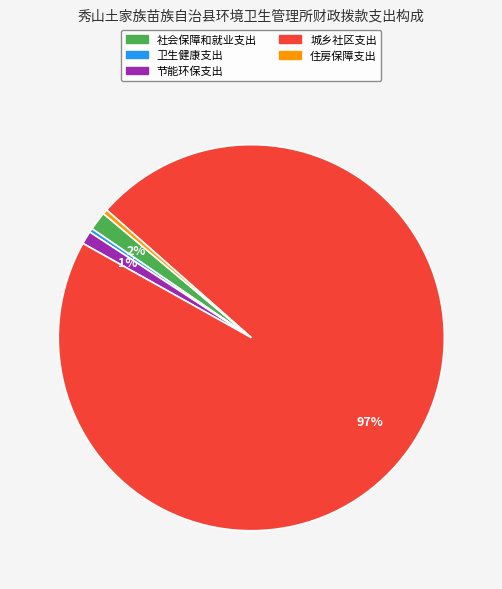

To the nearest percent, what is the average slice percentage?

20%